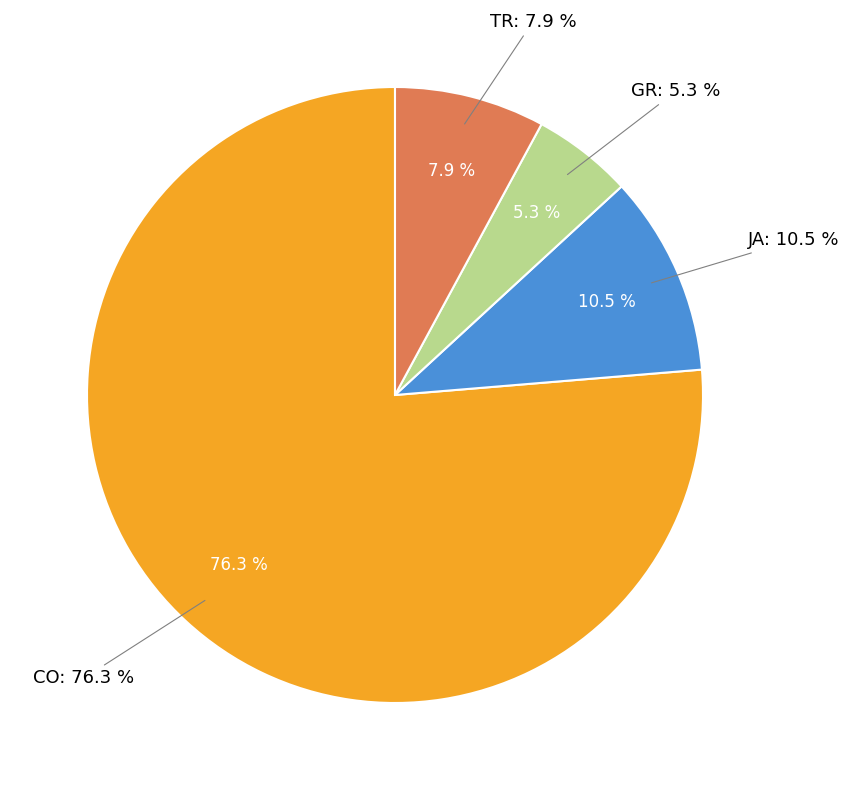

Is the sum of GR and TR greater than half?

No